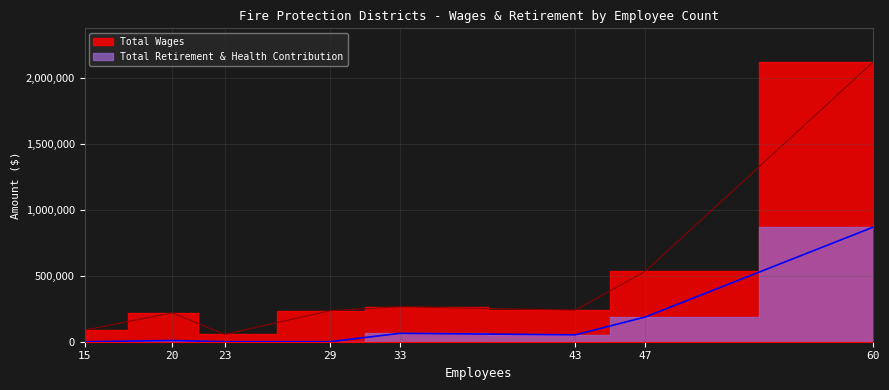

What is the difference between the highest and lowest values at 20?

210060